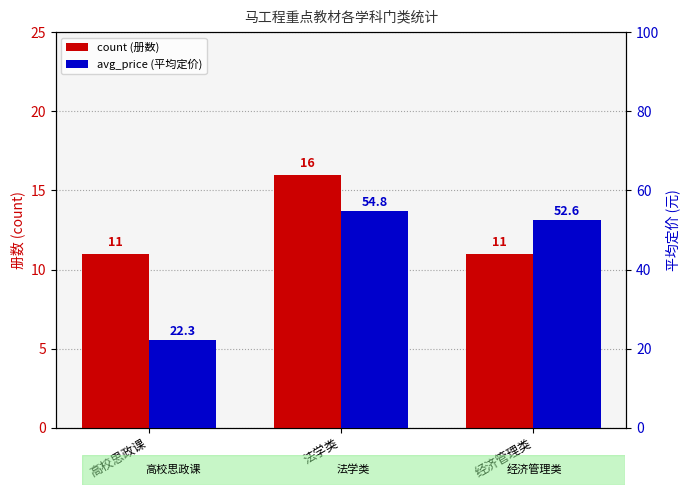

Which category has the lowest value in the avg_price series?

高校思政课